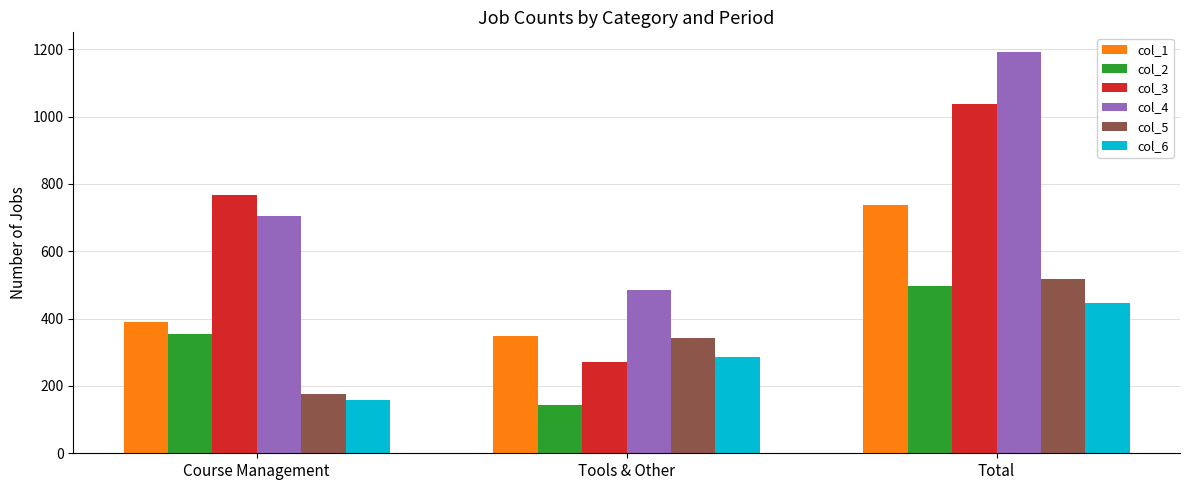

The value of col_4 at Total is 1908. True or false?

False